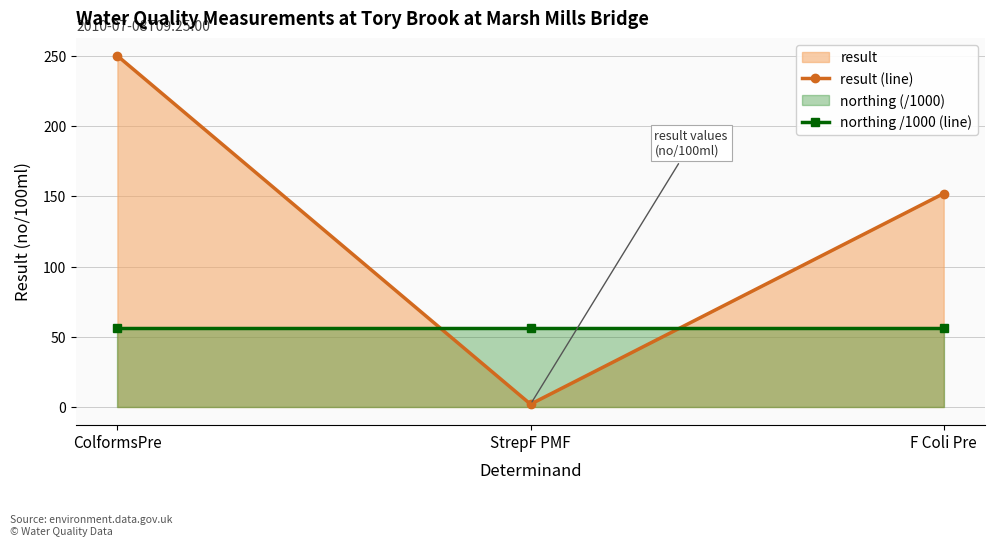

What is the total value across all series at F Coli Pre?

208.6